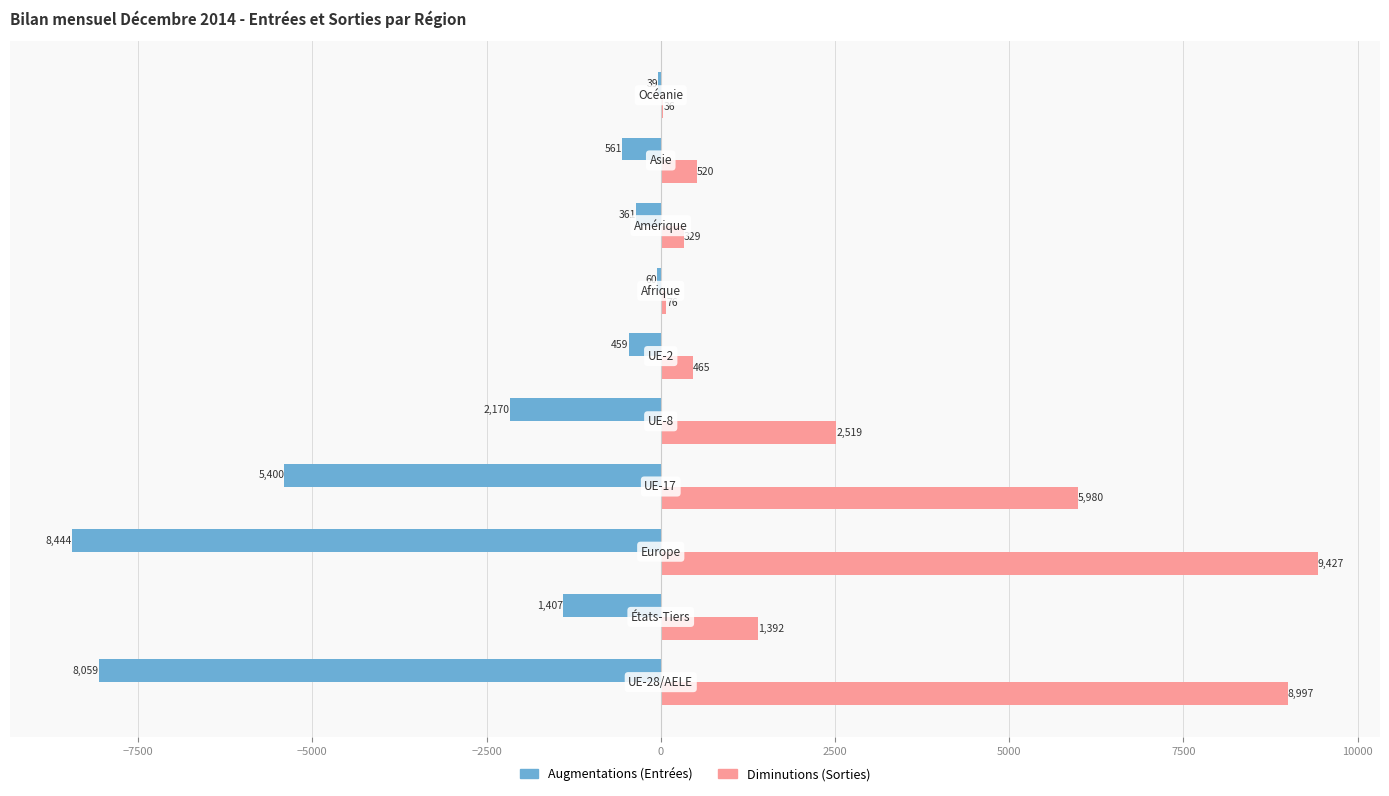

What is the greatest value displayed?

9427